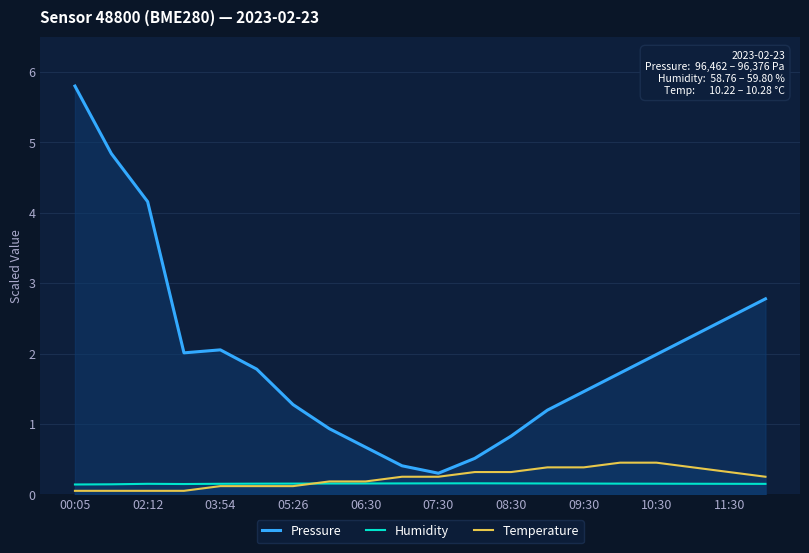

What is the approximate value of Temperature at 10:30?

0.5